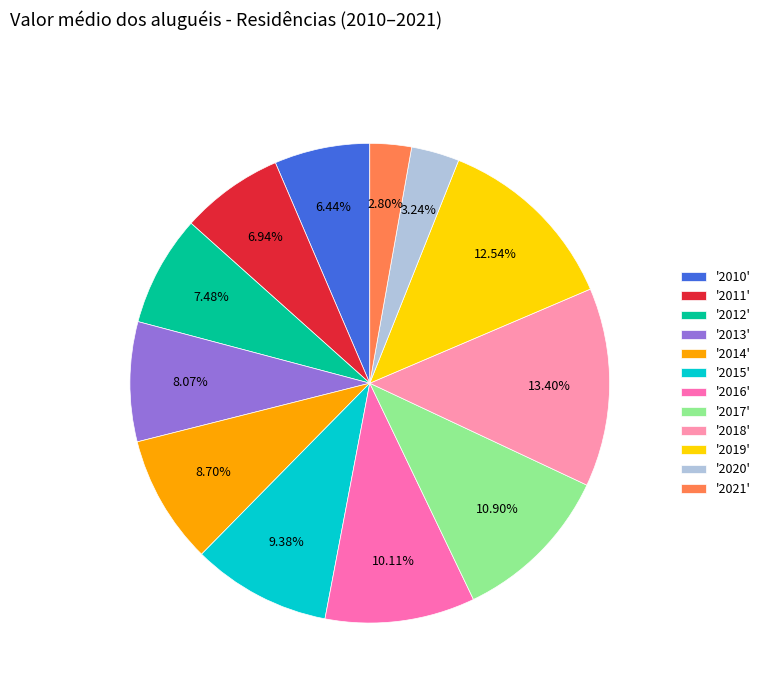

Between '2014' and '2013', which is larger?

'2014'